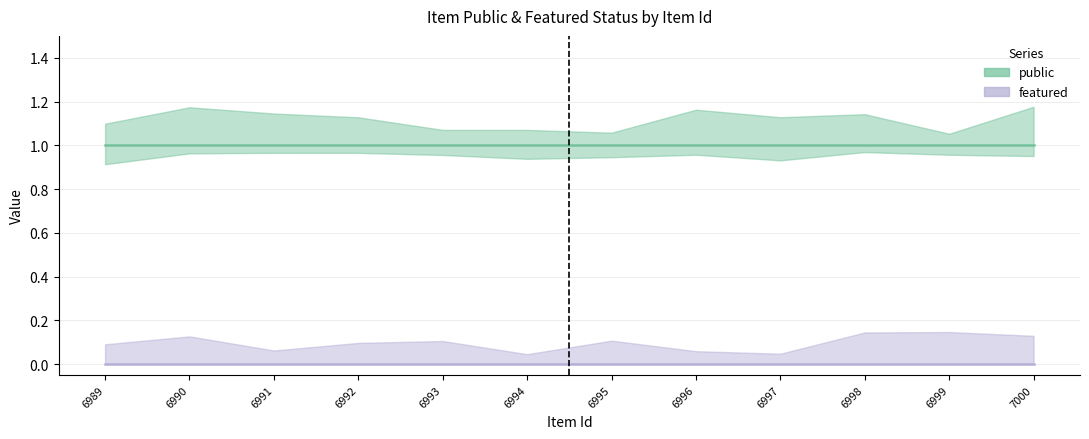

How many data points does each series have?

12